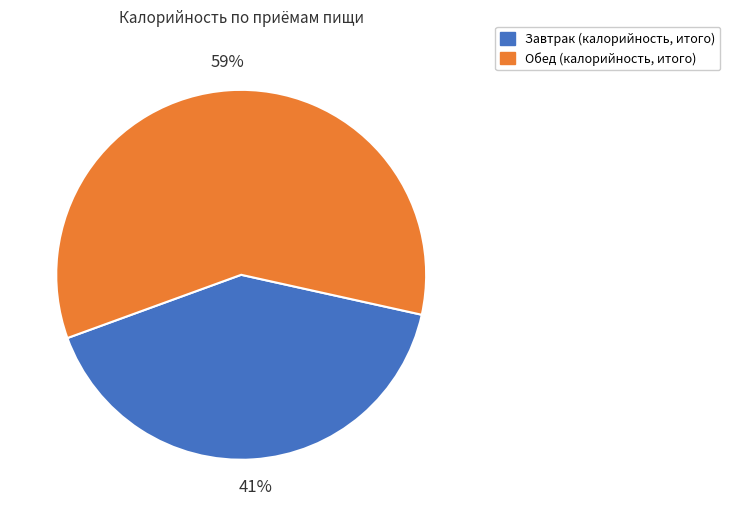

To the nearest percent, what is the difference between the largest and smallest slice percentages?

18%